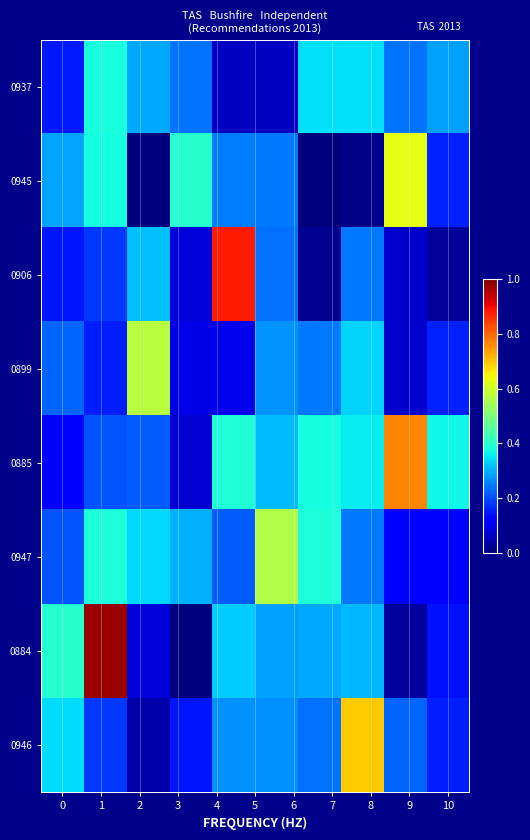

At how many categories does at least one series exceed 0?

10